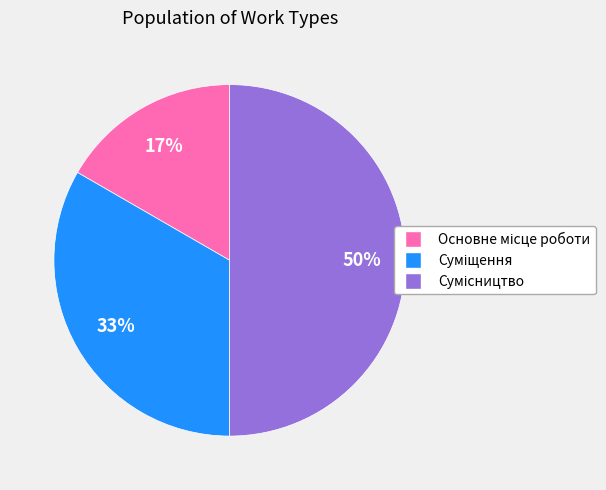

To the nearest percent, what is the difference between the largest and smallest slice percentages?

33%